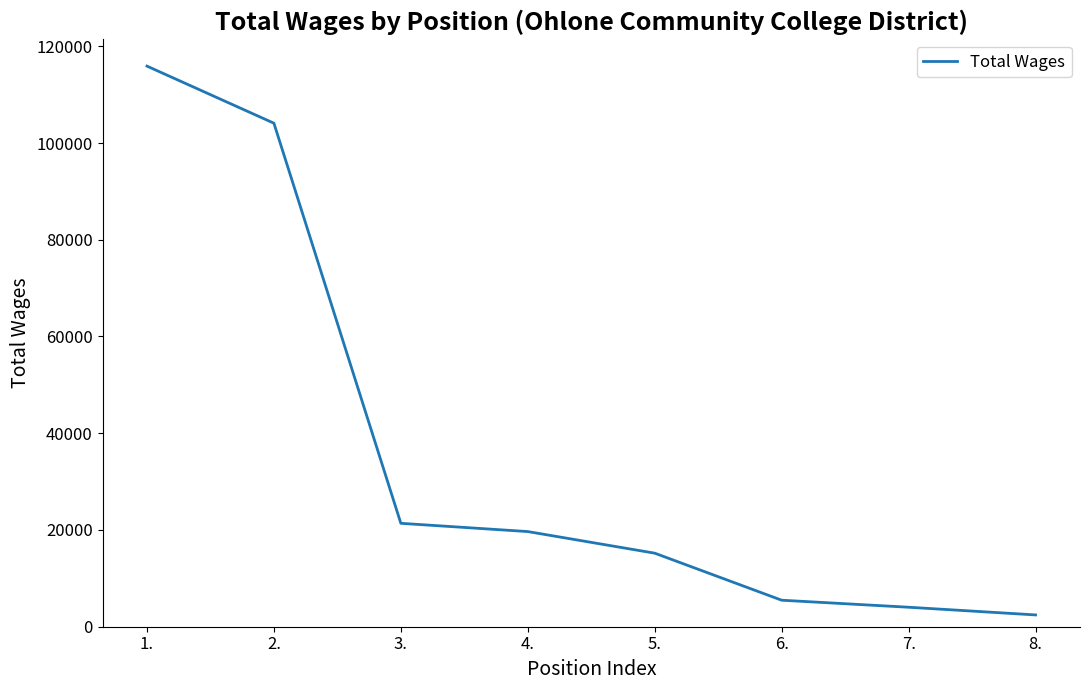

How many categories are shown in the chart?

8